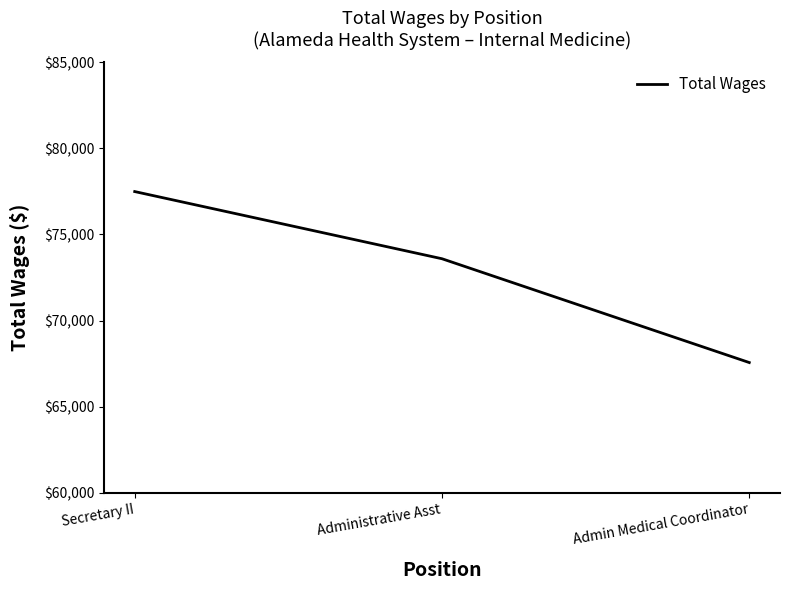

What is the maximum value shown in the chart?

77492